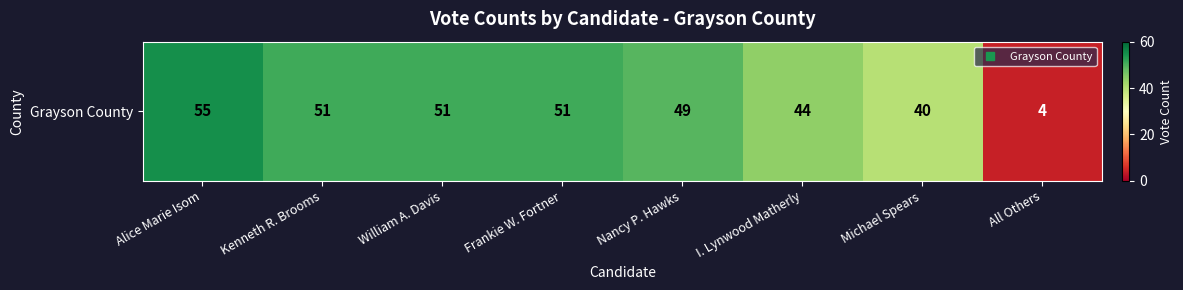

Is it true that the value at Nancy P. Hawks is 34?

False